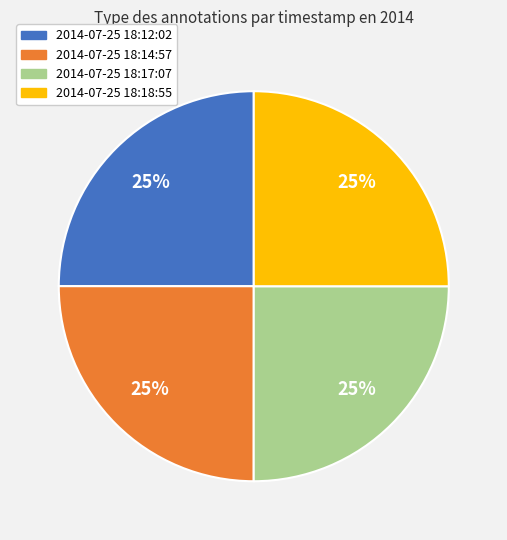

How many segments does this pie chart have?

4